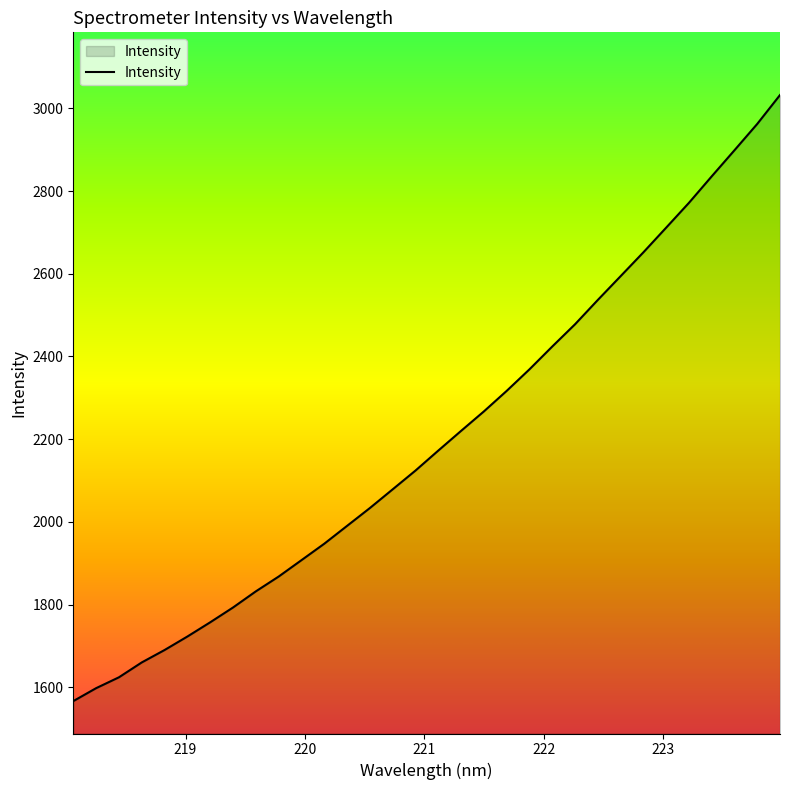

What is the difference between the maximum and minimum values?

1465.7